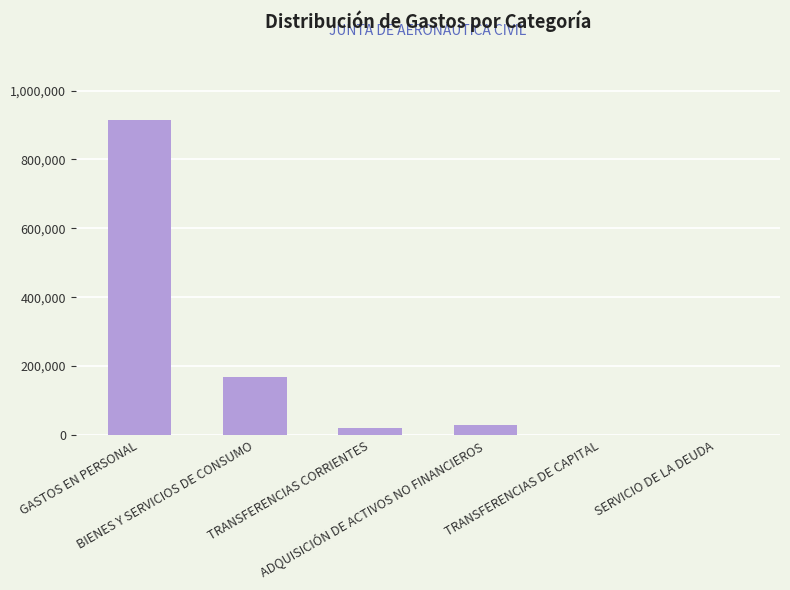

What is the change in value from GASTOS EN PERSONAL to ADQUISICIÓN DE ACTIVOS NO FINANCIEROS?

-882821